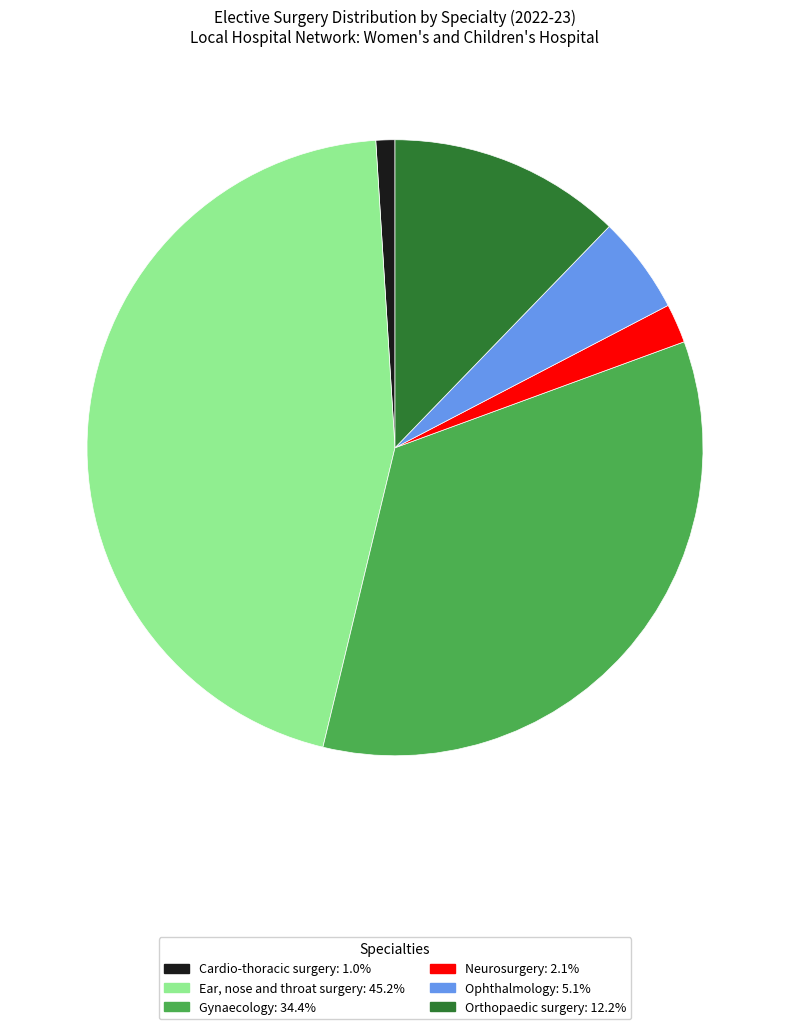

Rank the categories by value from lowest to highest.

Cardio-thoracic surgery, Neurosurgery, Ophthalmology, Orthopaedic surgery, Gynaecology, Ear, nose and throat surgery